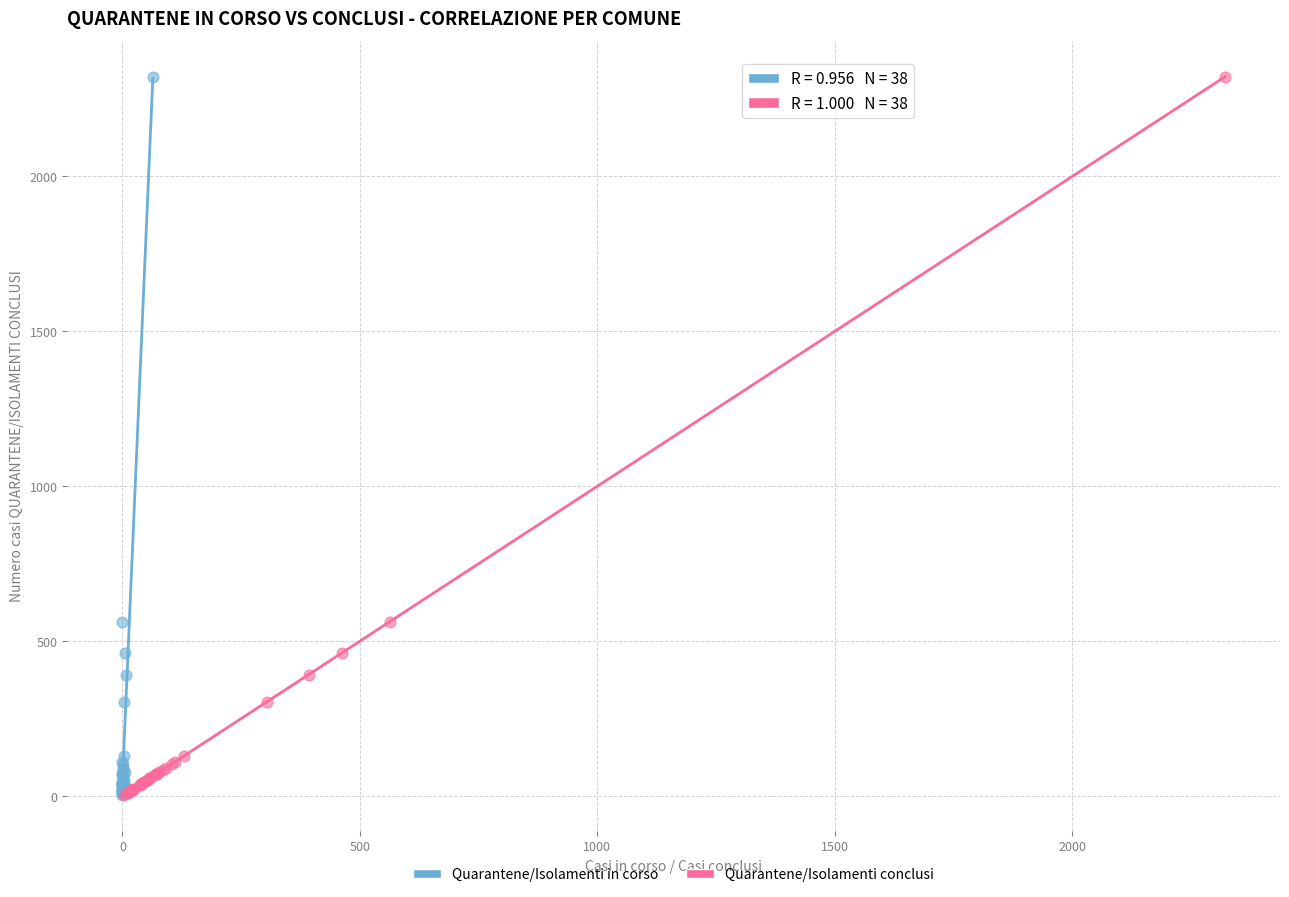

What are all the series names shown in the legend?

Quarantene/Isolamenti in corso, Quarantene/Isolamenti conclusi